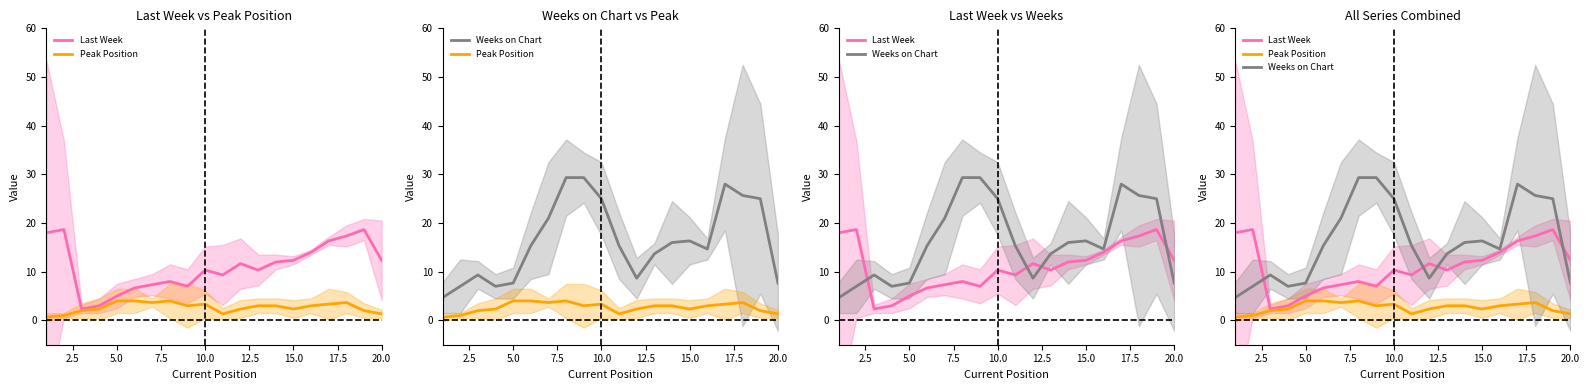

Reading left to right, transcribe all the data shown in this chart.

Last Week: 18.0	18.7	2.3	3.0	5.0	6.7	7.3	8.0	7.0	10.3	9.3	11.7	10.3	12.0	12.3	14.0	16.3	17.3	18.7	12.3
Peak Position: 0.7	1.0	2.0	2.3	4.0	4.0	3.7	4.0	3.0	3.3	1.3	2.3	3.0	3.0	2.3	3.0	3.3	3.7	2.0	1.3
Weeks on Chart: 4.7	7.0	9.3	7.0	7.7	15.3	21.0	29.3	29.3	25.0	15.3	8.7	13.7	16.0	16.3	14.7	28.0	25.7	25.0	7.7